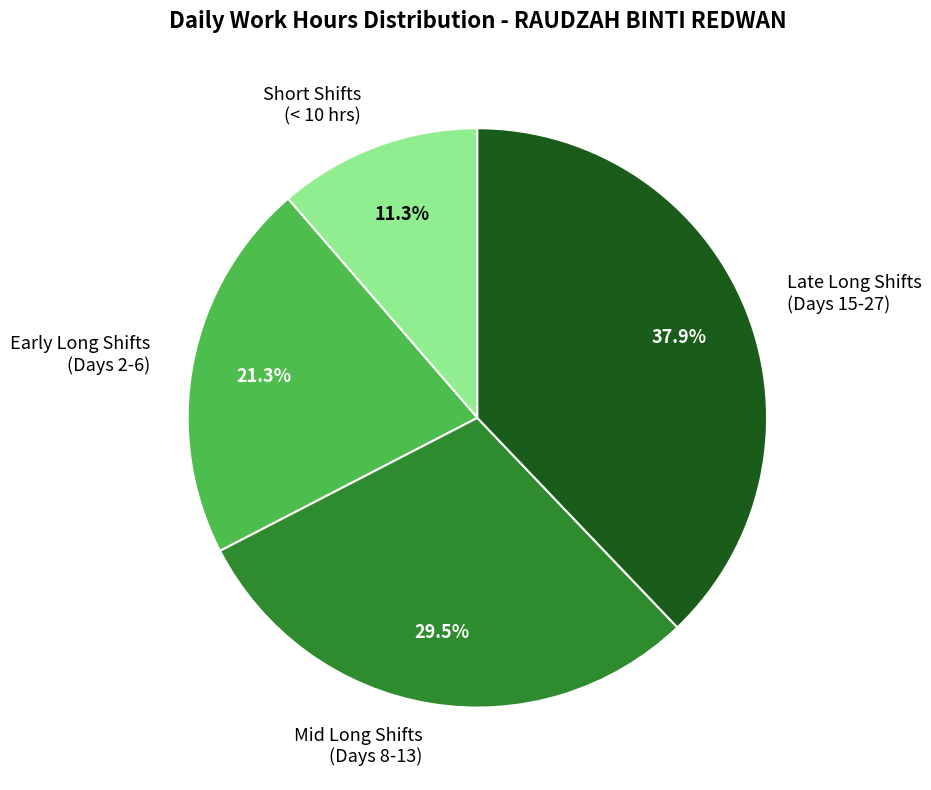

Is there any slice that represents more than half of the pie?

No